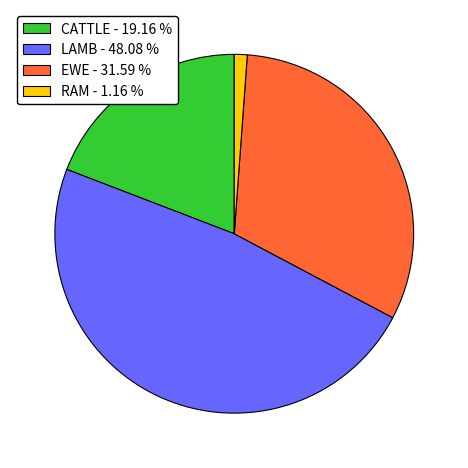

Count the number of slices in the pie.

4